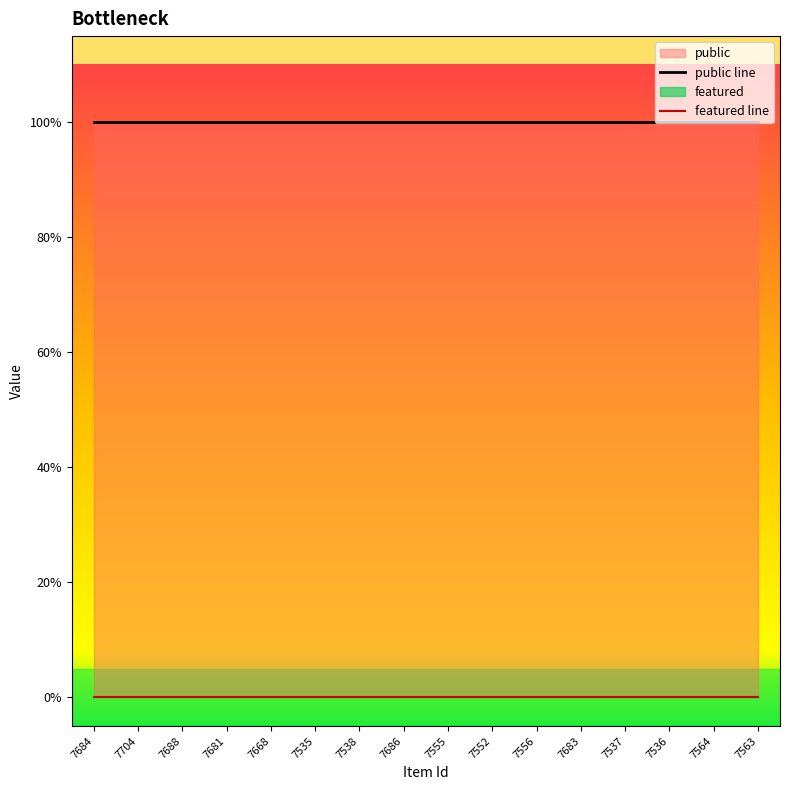

What is the average value of the public line series?

1